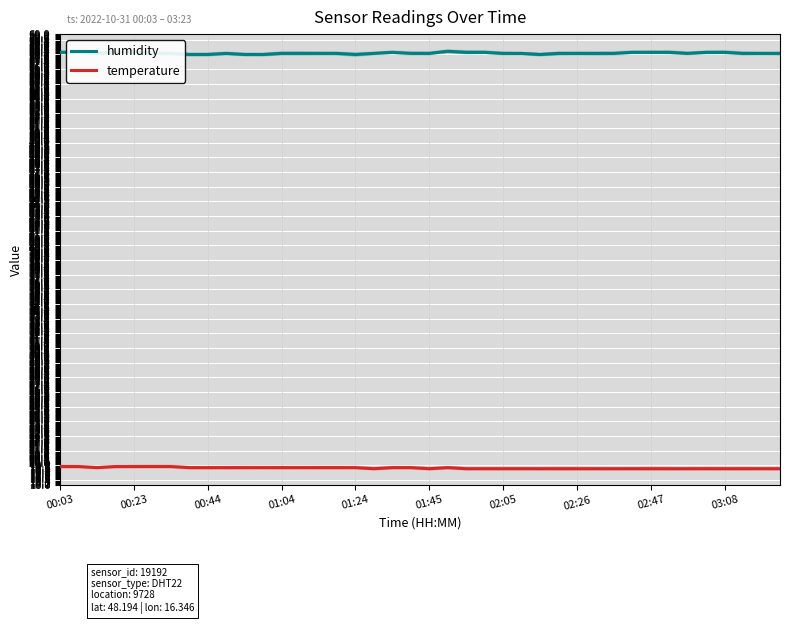

Is this an area chart (filled region under the line)?

No